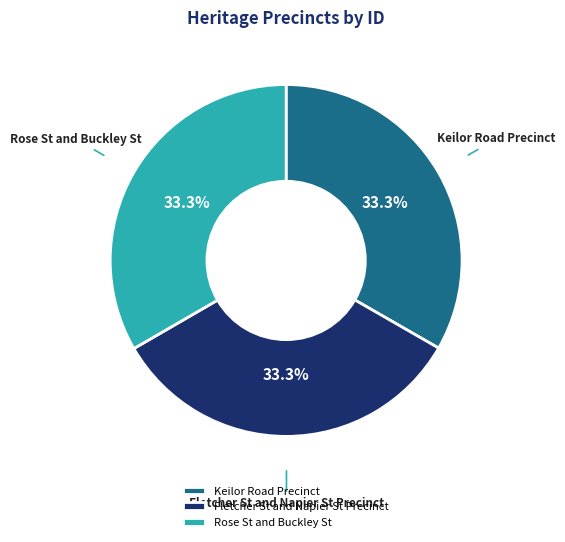

How much of the chart is everything except Fletcher St and Napier St Precinct?

66.7%